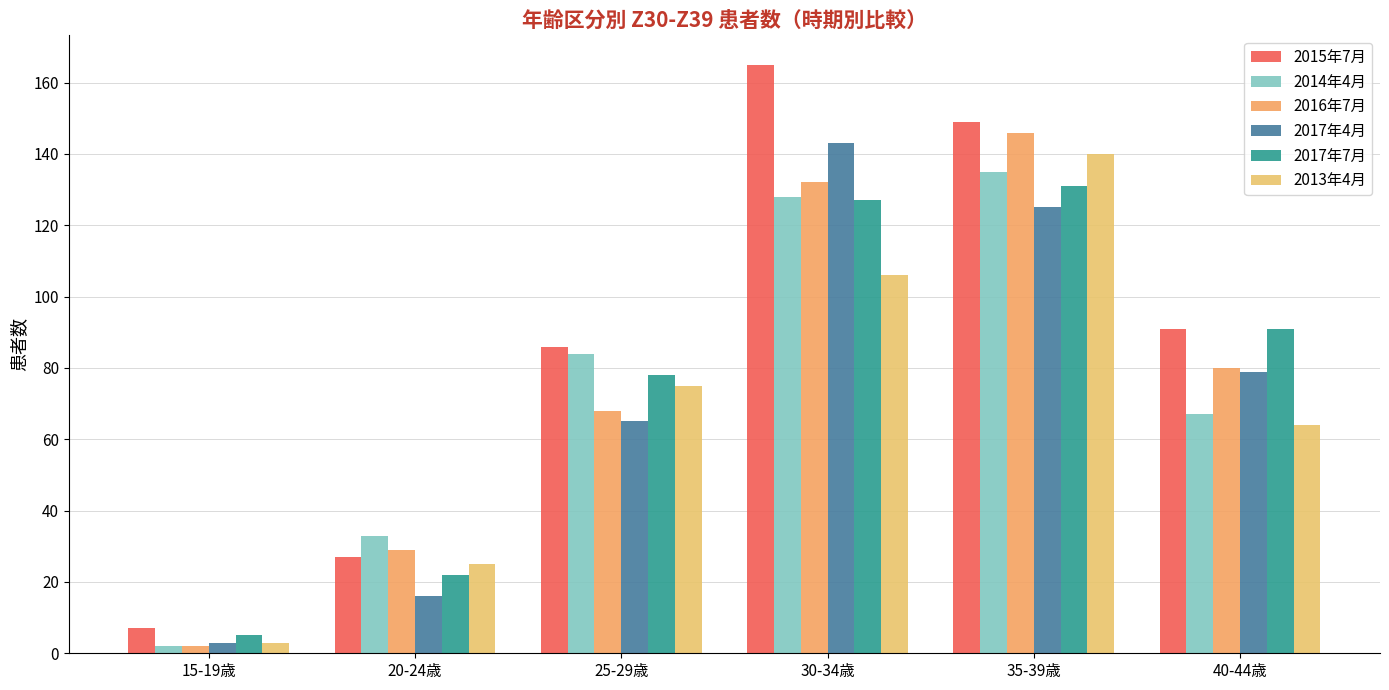

Is the value of 2016年7月 at 35-39歳 greater than the value of 2017年4月 at 25-29歳?

Yes